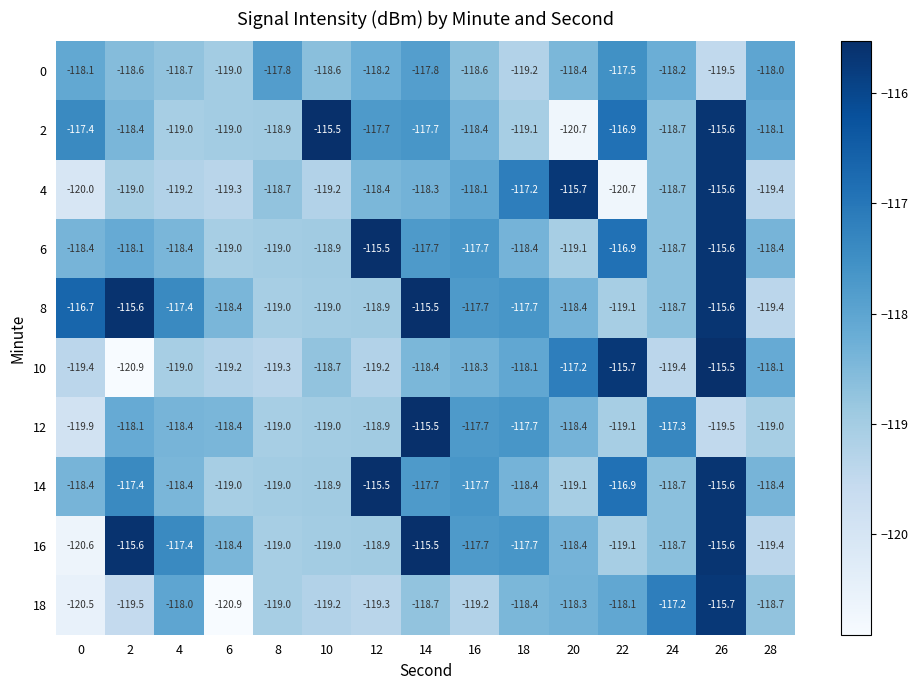

What is the difference between the maximum and minimum values in the 12 series?

4.4